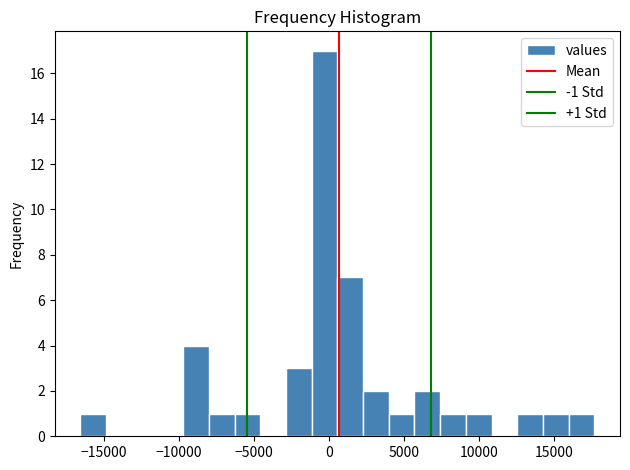

Around what value on the x-axis is the tallest bar? Give the approximate position of its centre, as read against the axis.

-500